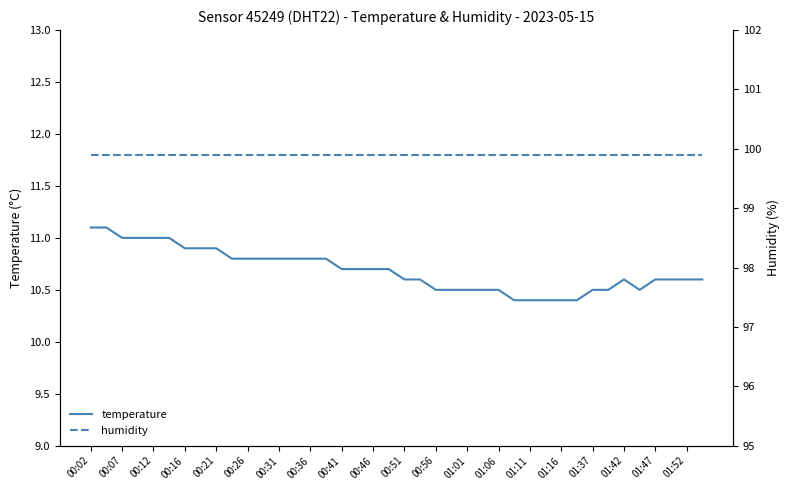

What is the sum of all humidity values?

3996.0